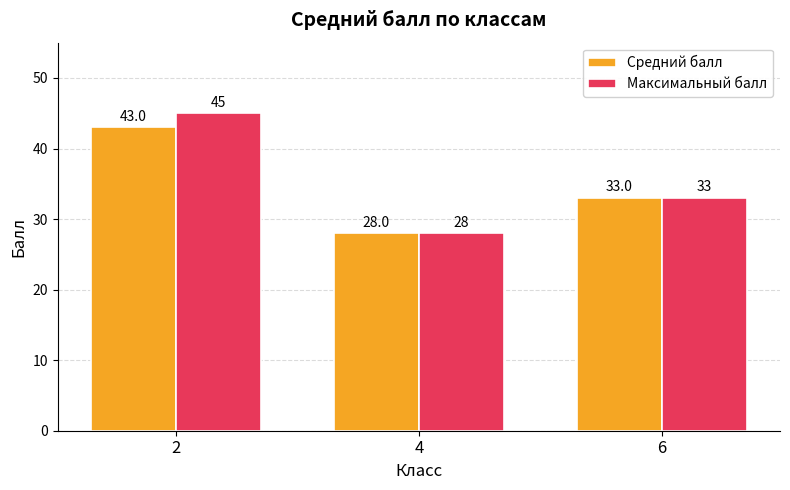

List the labels in order of Максимальный балл value, largest first.

2, 6, 4